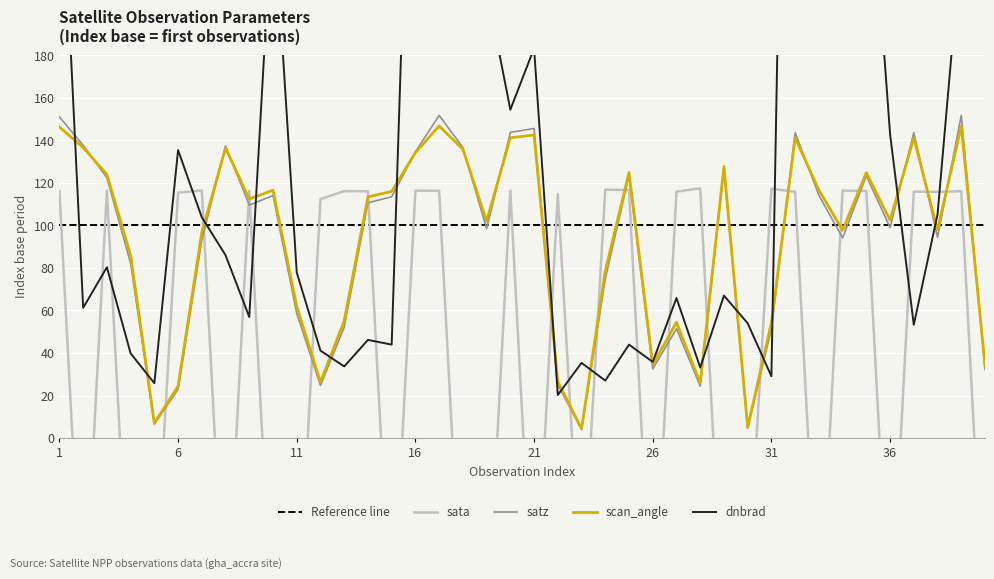

What is the value of the satz point at the 15th from the left?

113.5